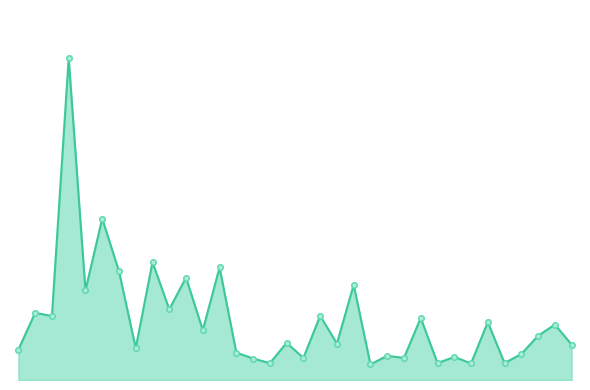

Is this an area chart (filled region under the line)?

Yes